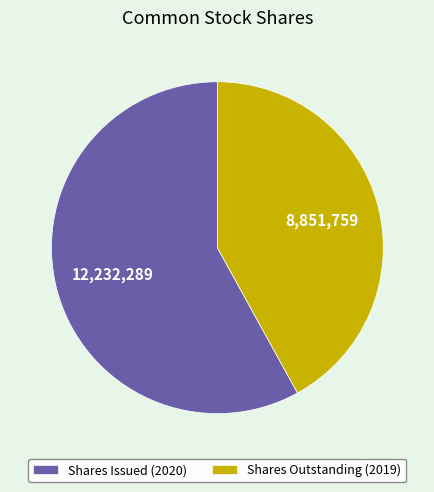

Rank the categories by value from lowest to highest.

Shares Outstanding (2019), Shares Issued (2020)